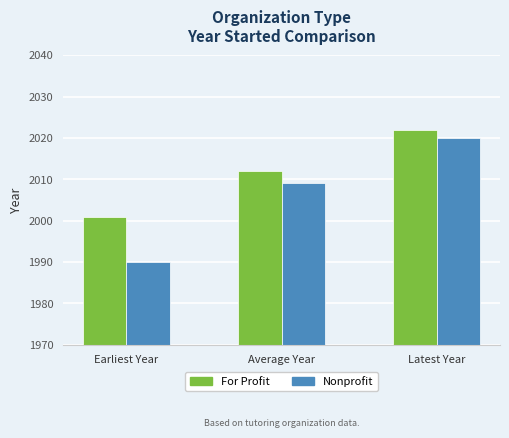

The value of For Profit at Average Year is 2012. True or false?

True